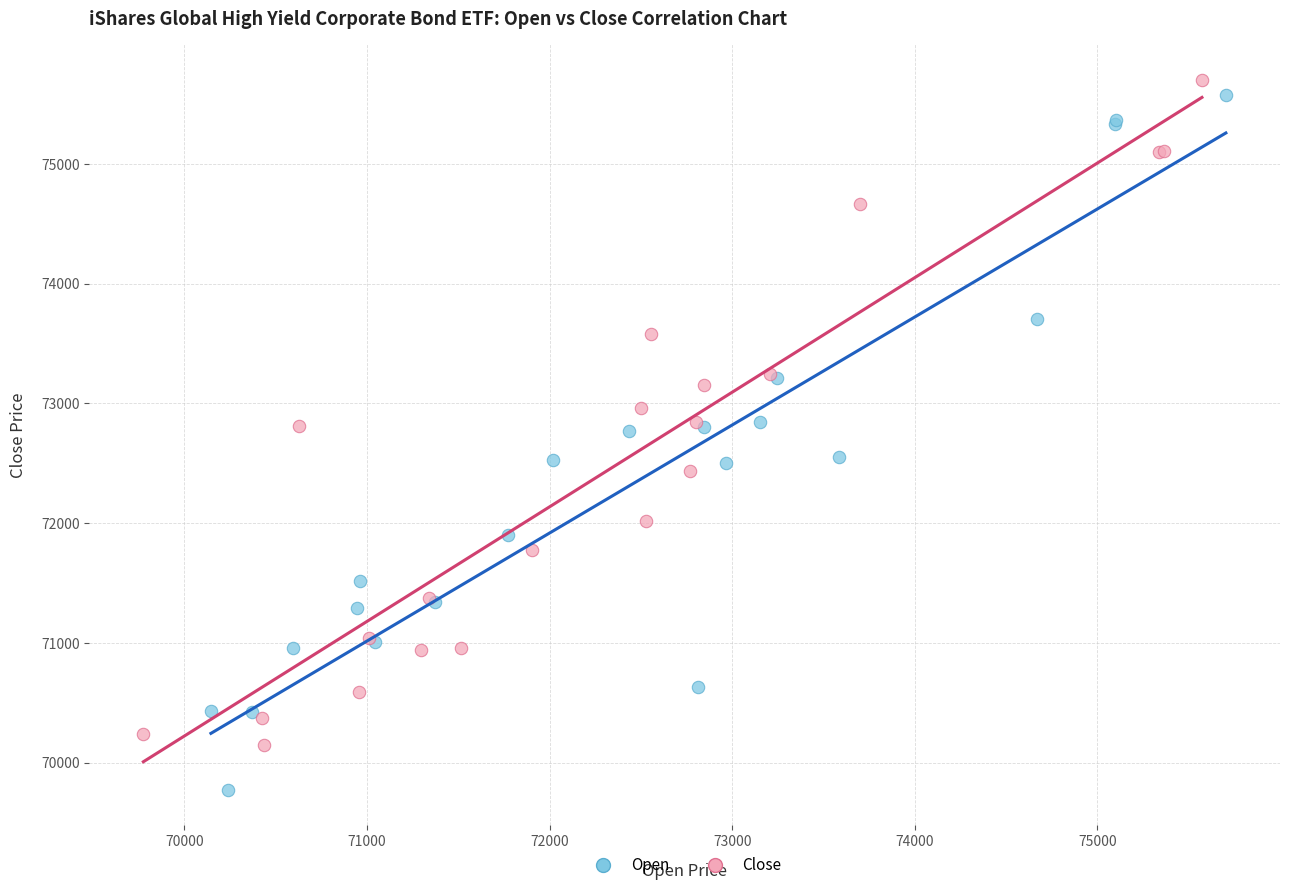

Which series reaches the minimum Y coordinate?

Open